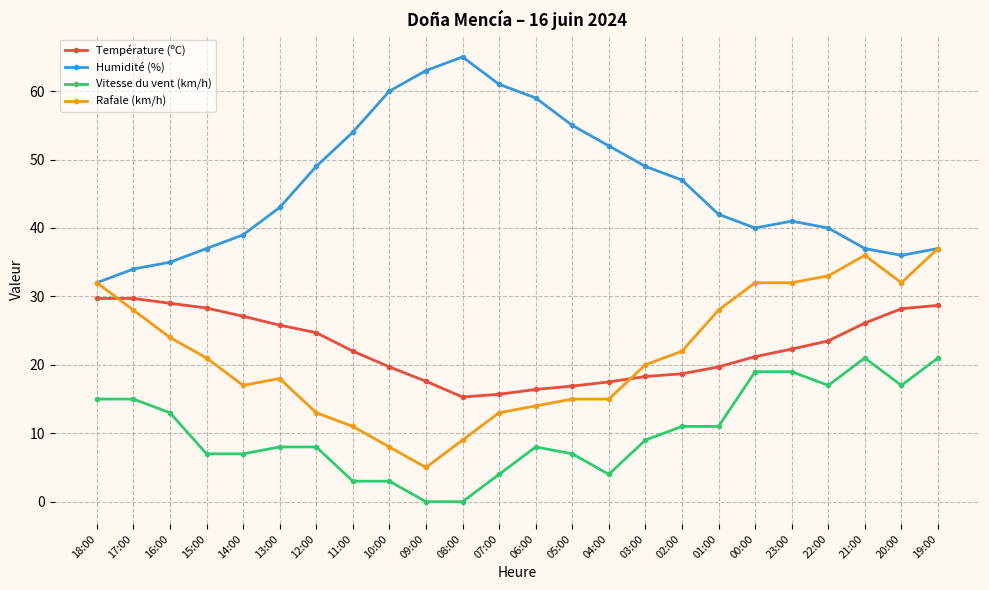

How many categories are shown in the chart?

24